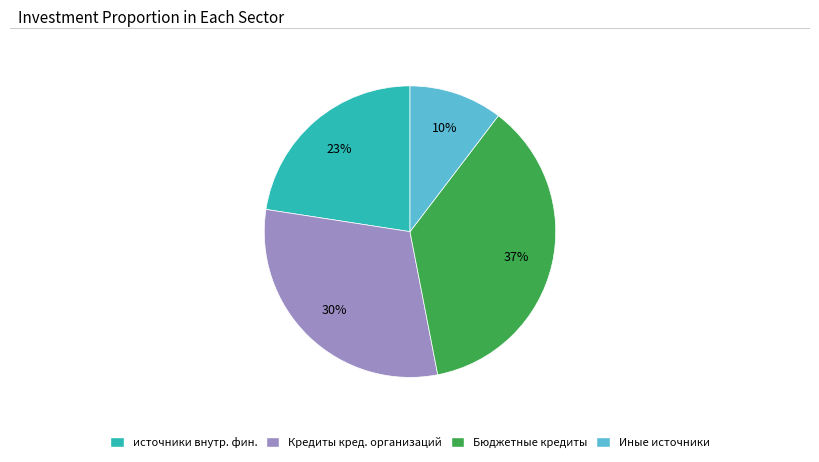

Rank the categories by value from lowest to highest.

Иные источники, источники внутр. фин., Кредиты кред. организаций, Бюджетные кредиты